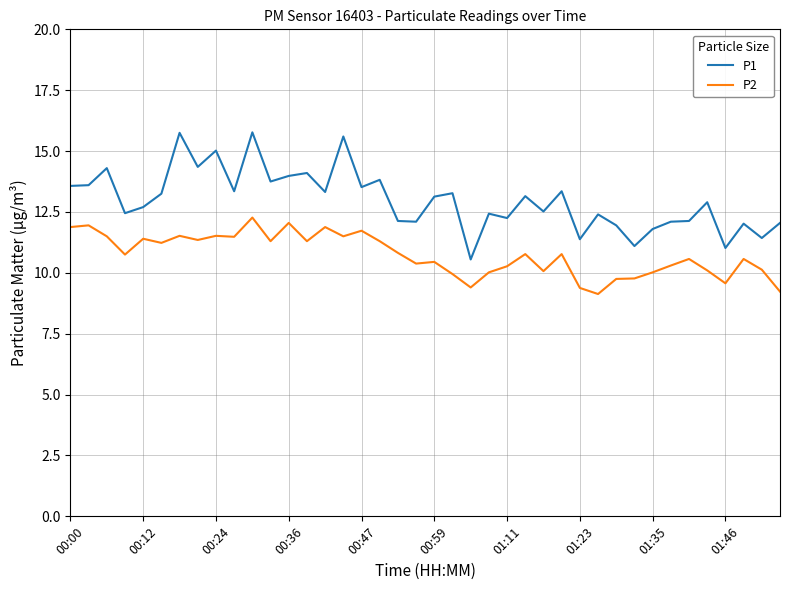

Is this an area chart (filled region under the line)?

No